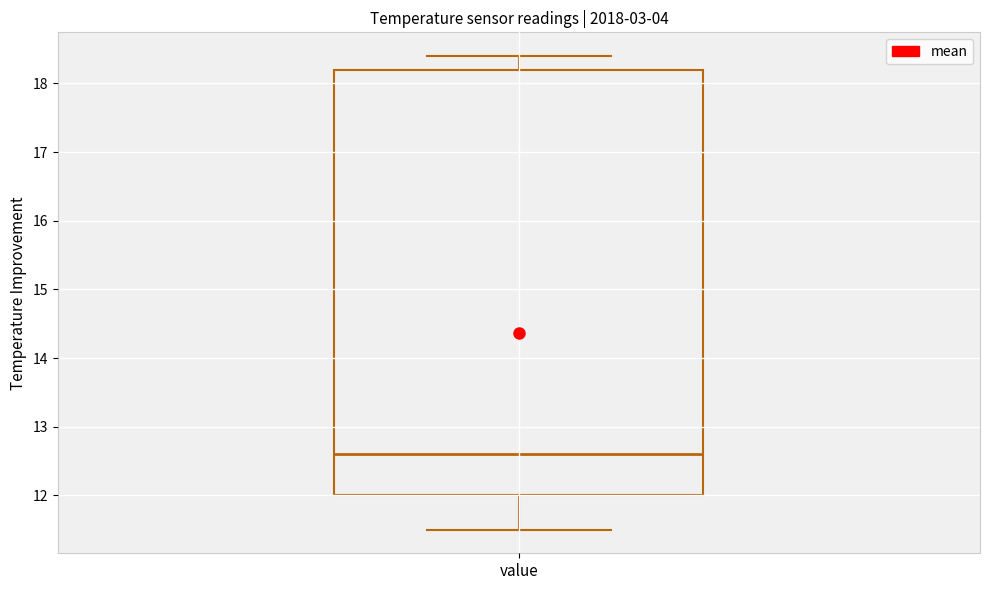

Transcribe this box plot: give where the median line is, the range the box spans, and where the two whiskers end, as read against the y-axis. The values are not printed on the chart, so give them approximately, as read against the axis.

median 12.6, box 12.0 to 18.2, whiskers 11.5 to 18.4